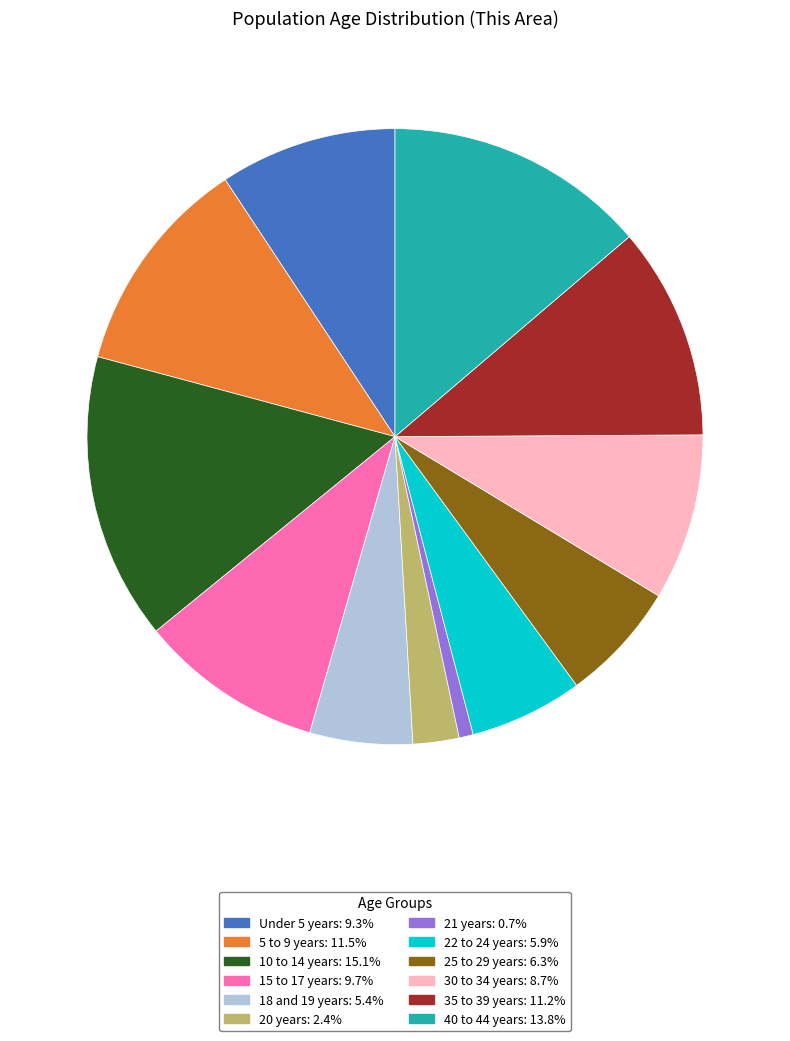

Is there any slice that represents more than half of the pie?

No